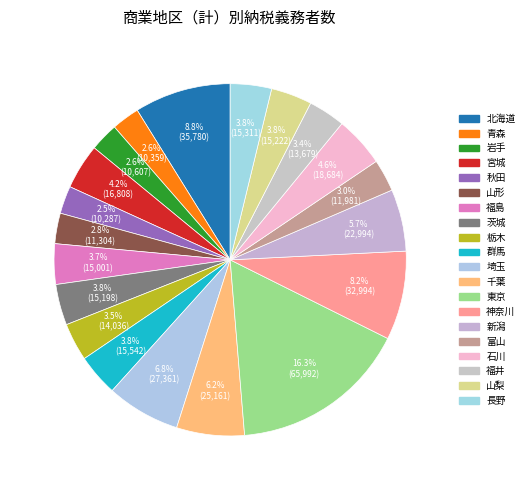

How much of the chart is everything except 富山?

97.0%